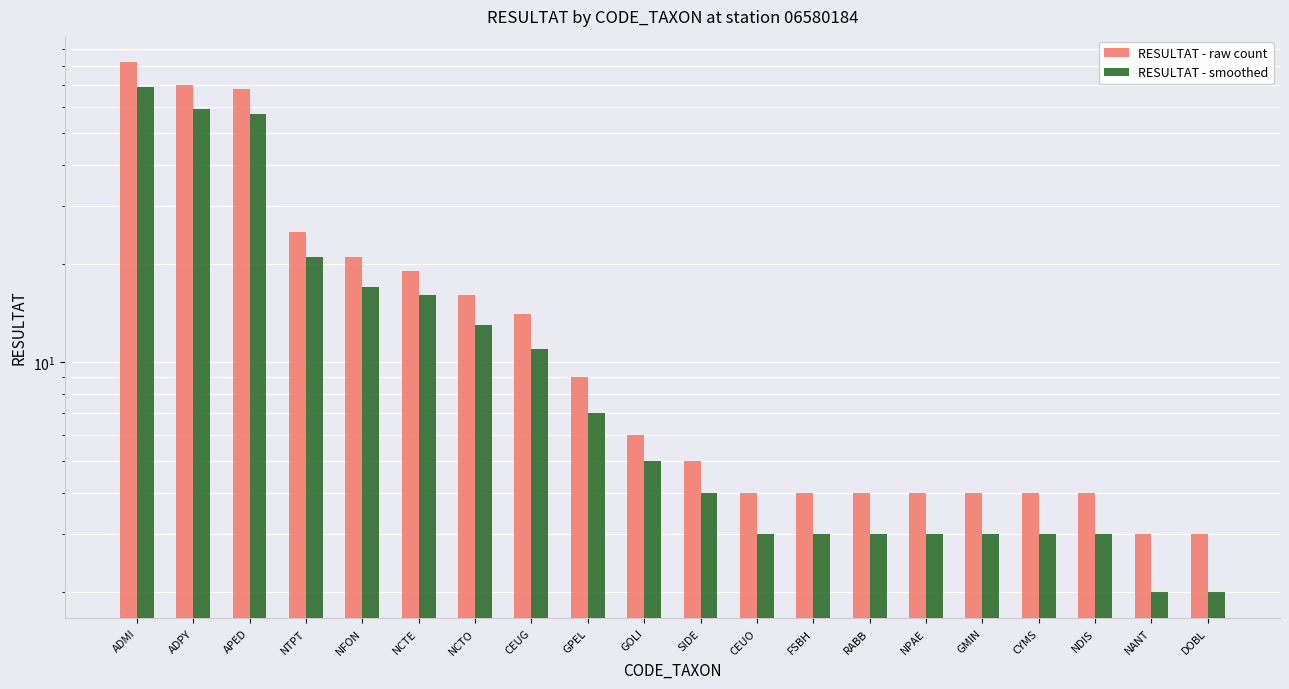

What is the greatest value displayed?

82